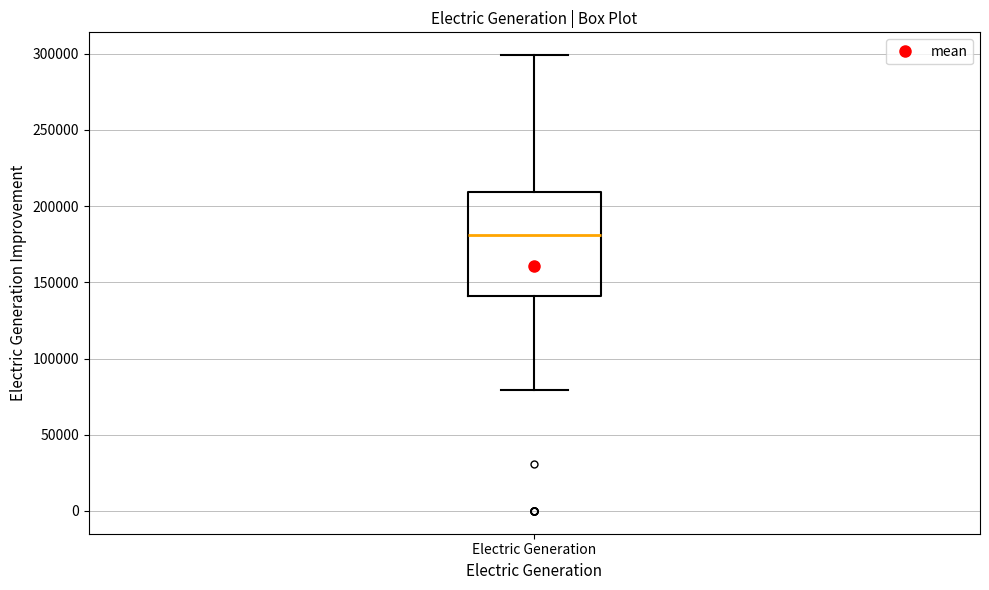

Read this box plot against the y-axis: the position of the median line, the range covered by the box, and the ends of both whiskers. The values are not printed on the chart, so give them approximately, as read against the axis.

median 180000, box 140000 to 210000, whiskers 80000 to 300000